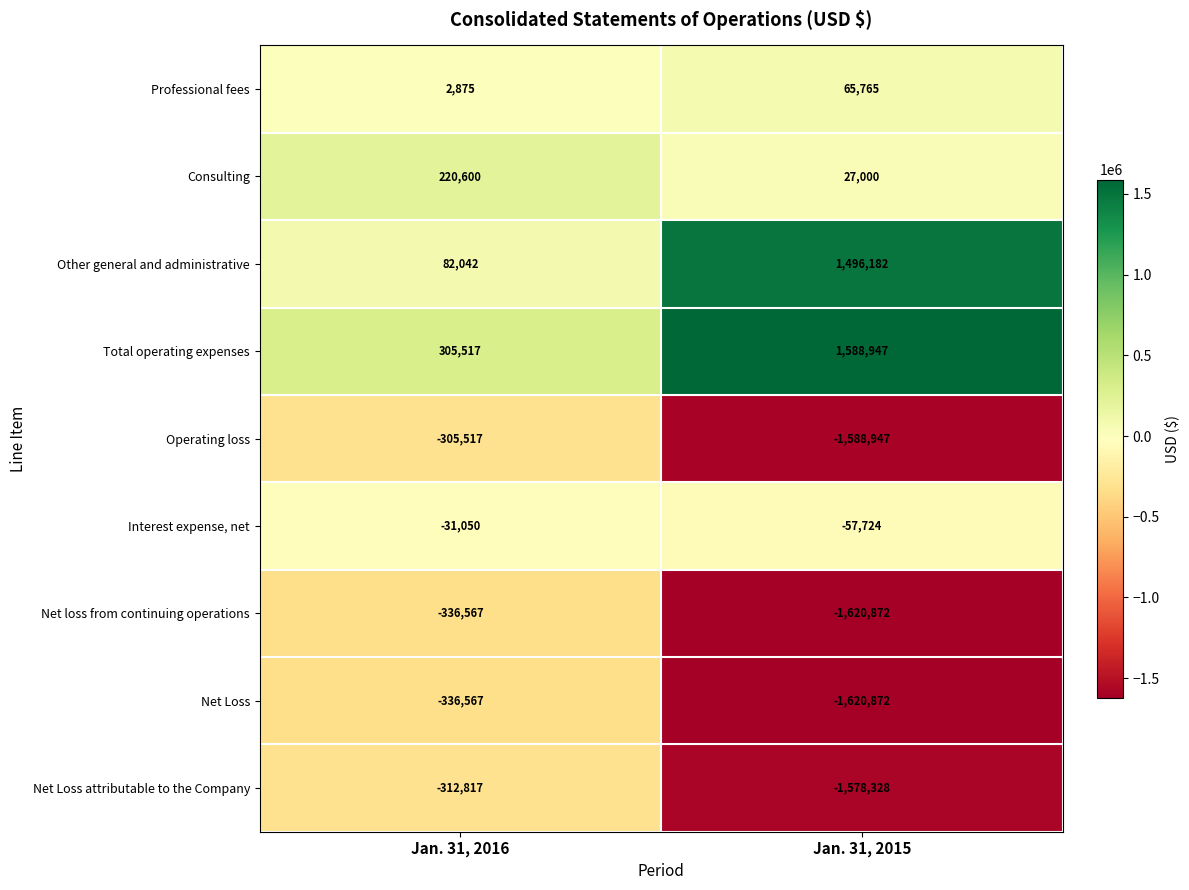

Which series has the widest spread of values?

Other general and administrative